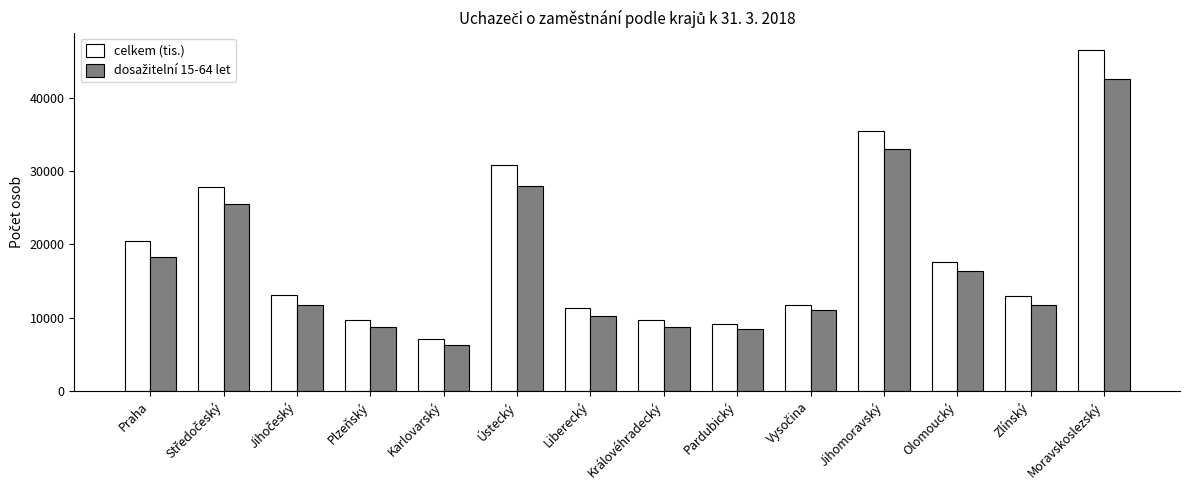

The celkem (tis.) series shows 4483 at Karlovarský. True or false?

False